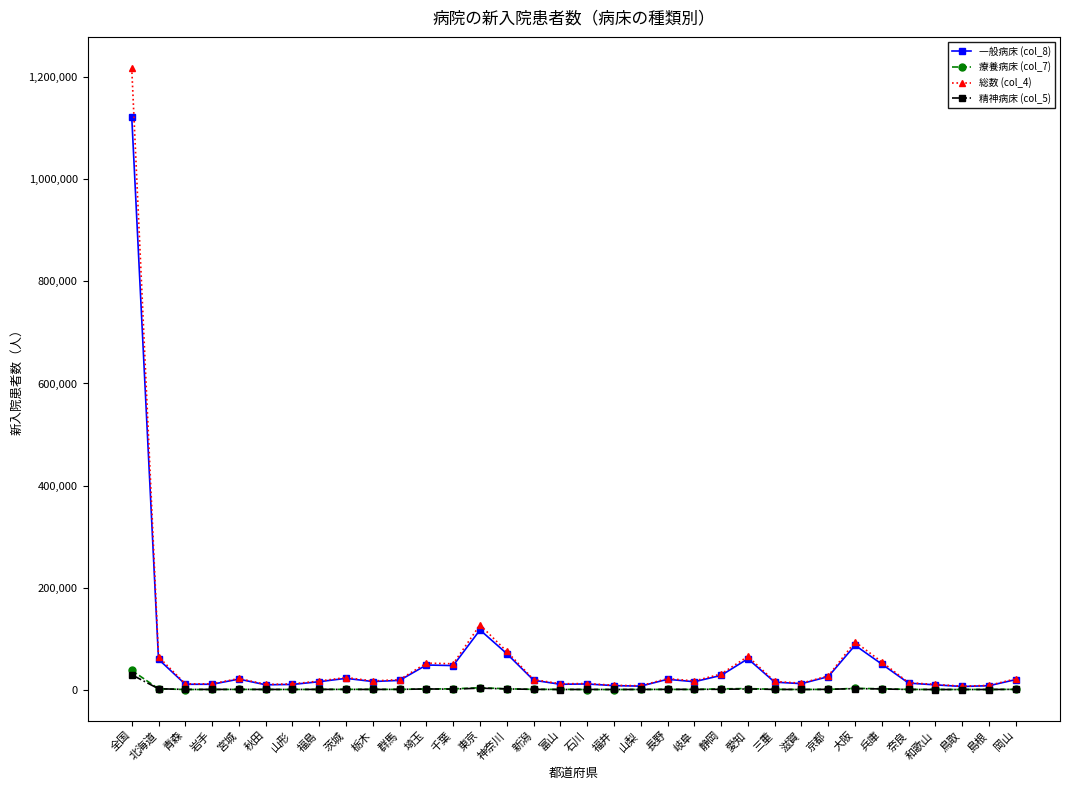

At which category is the sum across all series the highest?

全国